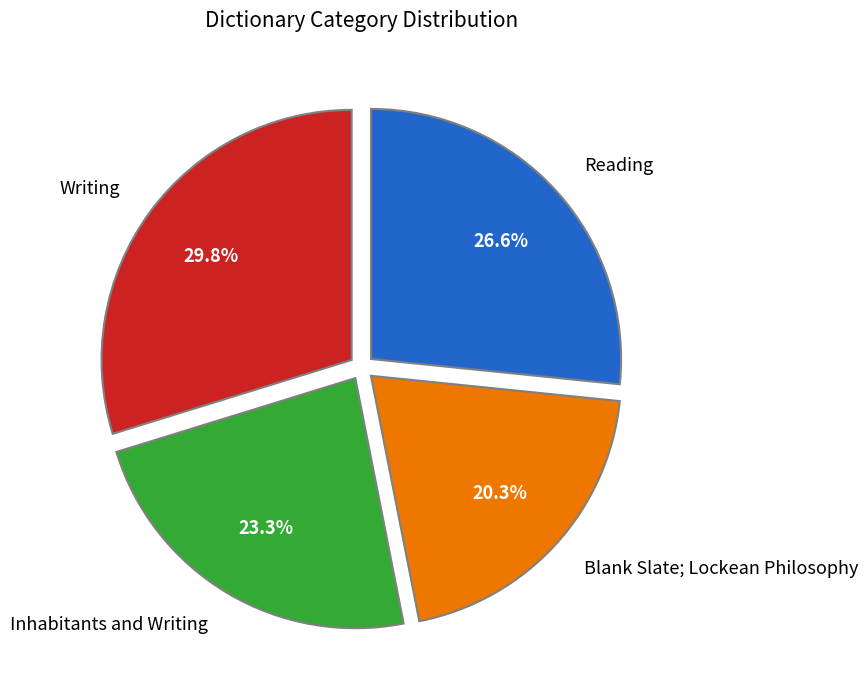

To the nearest percent, what is the average slice percentage?

25%